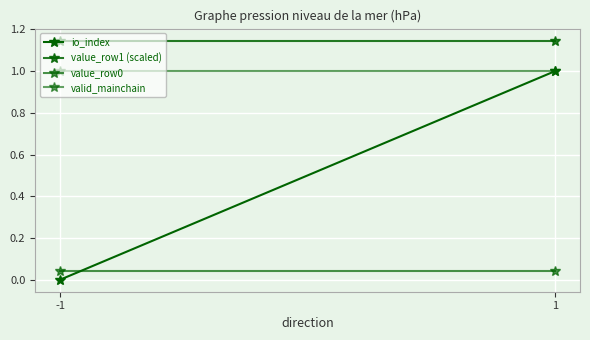

Reading left to right, extract all data points from this chart.

io_index: 0.0	1.0
value_row1 (scaled): 1.1	1.1
value_row0: 0.0	0.0
valid_mainchain: 1.0	1.0